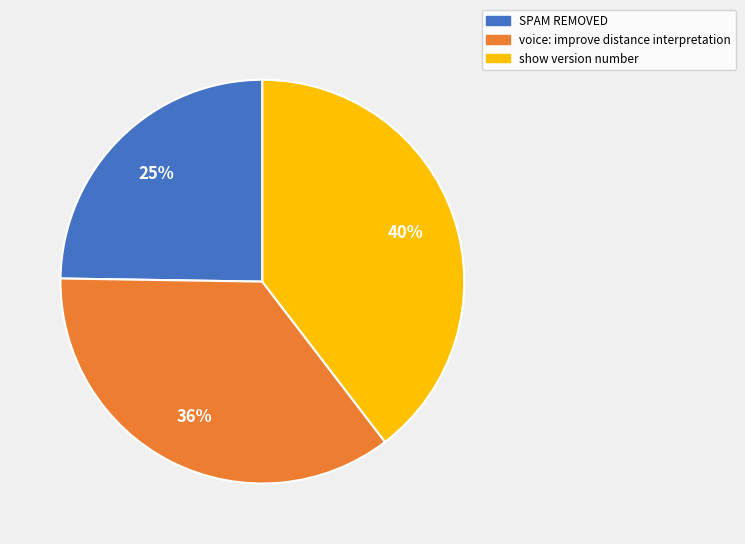

Rank the categories by value from highest to lowest.

show version number, voice: improve distance interpretation, SPAM REMOVED